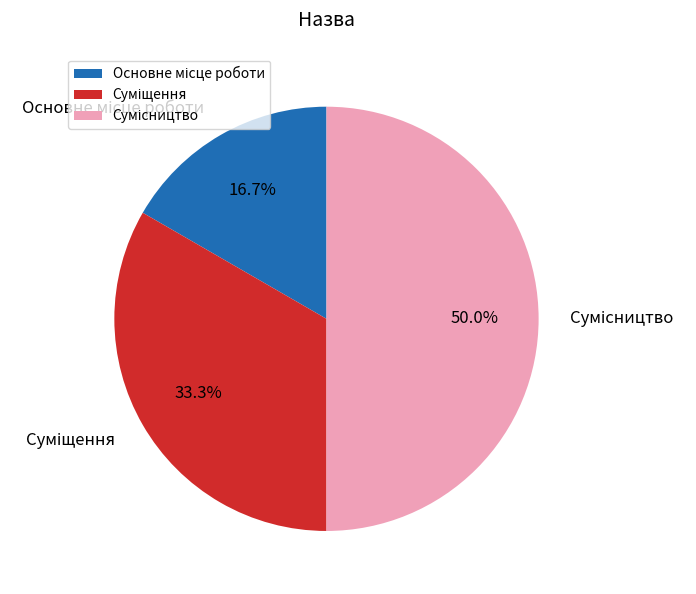

Does Суміщення account for over 50% of the chart?

No